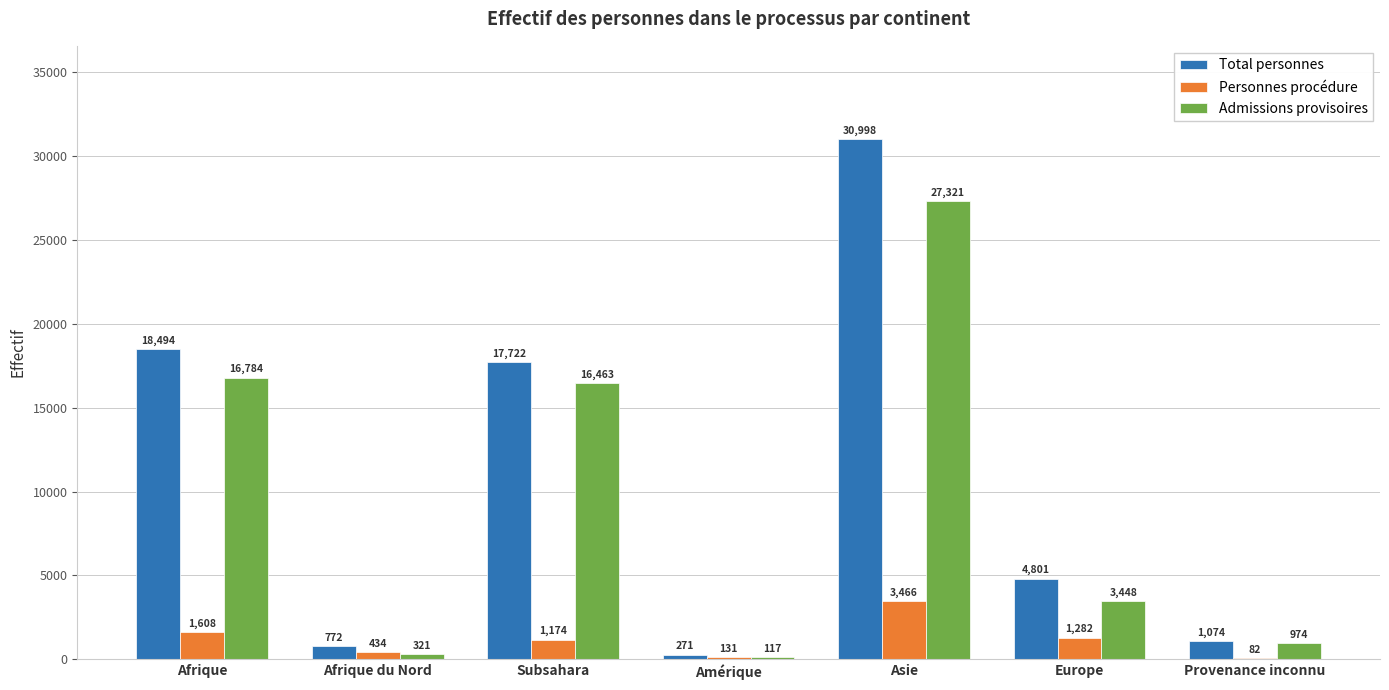

Reading right to left, extract all data points from this chart.

Total personnes: Provenance inconnu=1074	Europe=4801	Asie=30998	Amérique=271	Subsahara=17722	Afrique du Nord=772	Afrique=18494
Personnes procédure: Provenance inconnu=82	Europe=1282	Asie=3466	Amérique=131	Subsahara=1174	Afrique du Nord=434	Afrique=1608
Admissions provisoires: Provenance inconnu=974	Europe=3448	Asie=27321	Amérique=117	Subsahara=16463	Afrique du Nord=321	Afrique=16784